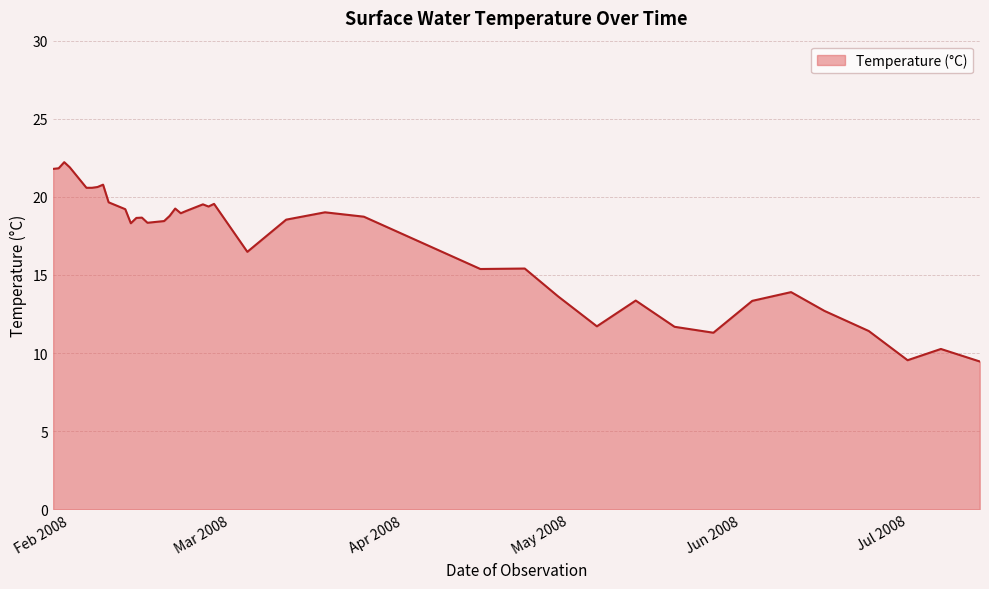

What is the smallest value displayed?

9.5